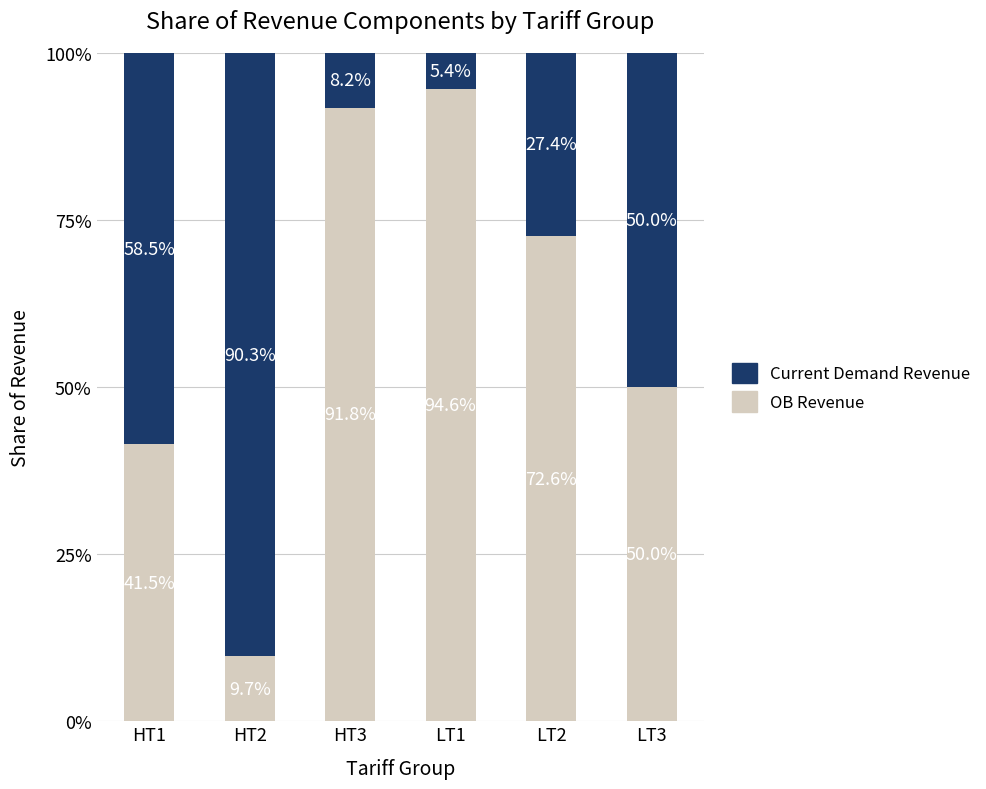

At which label does OB Revenue reach its peak?

LT1